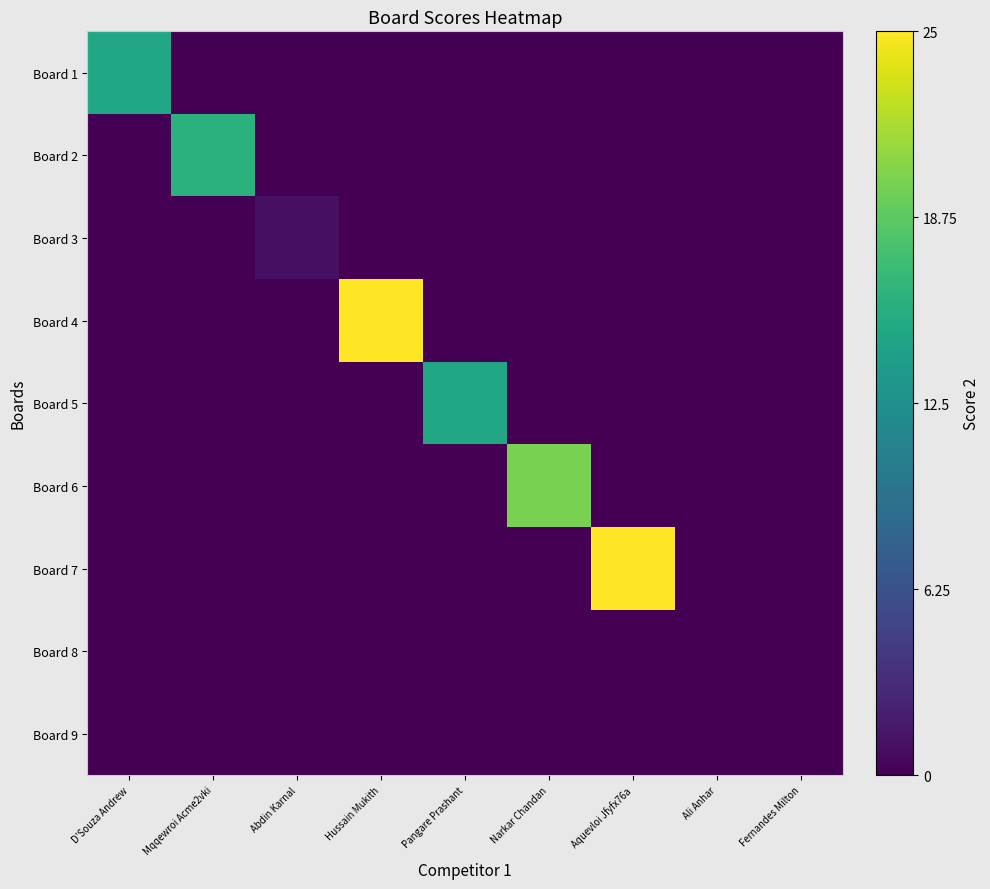

Between Narkar Chandan and D'Souza Andrew, which is larger?

D'Souza Andrew